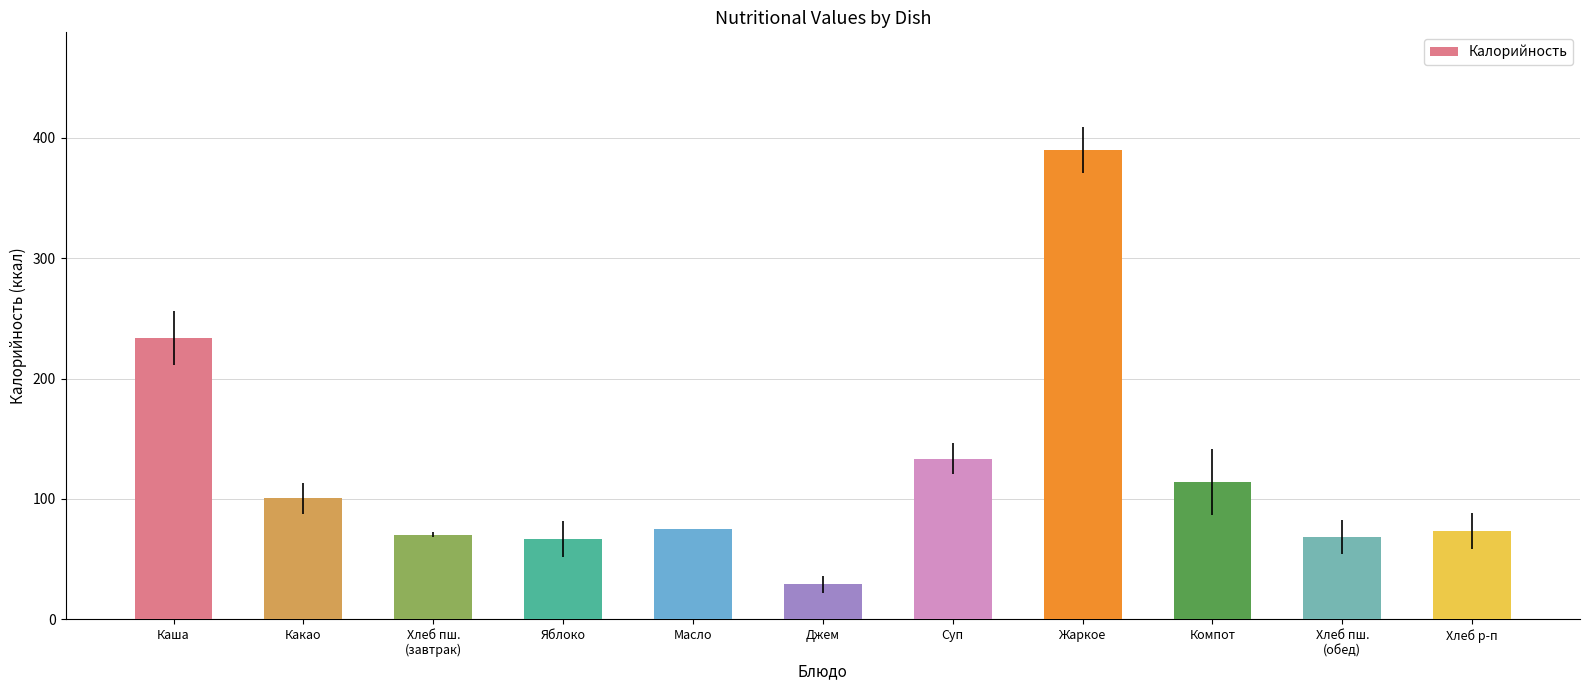

What is the change in value from Масло to Джем?

-45.8